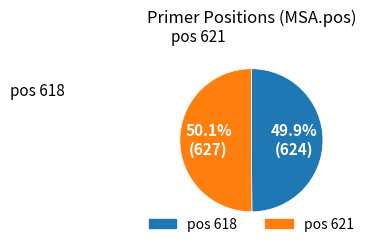

Does any single category account for the majority?

Yes